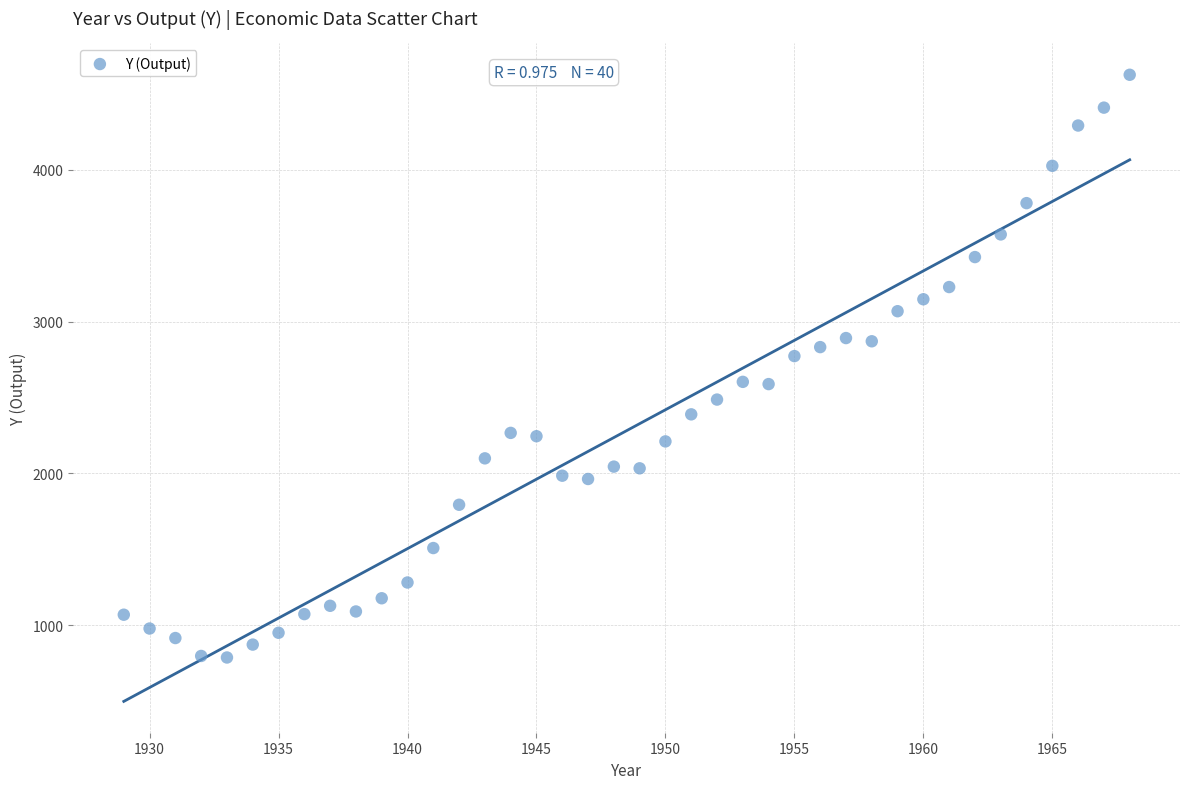

What is the range of X values (max minus min)?

39.0